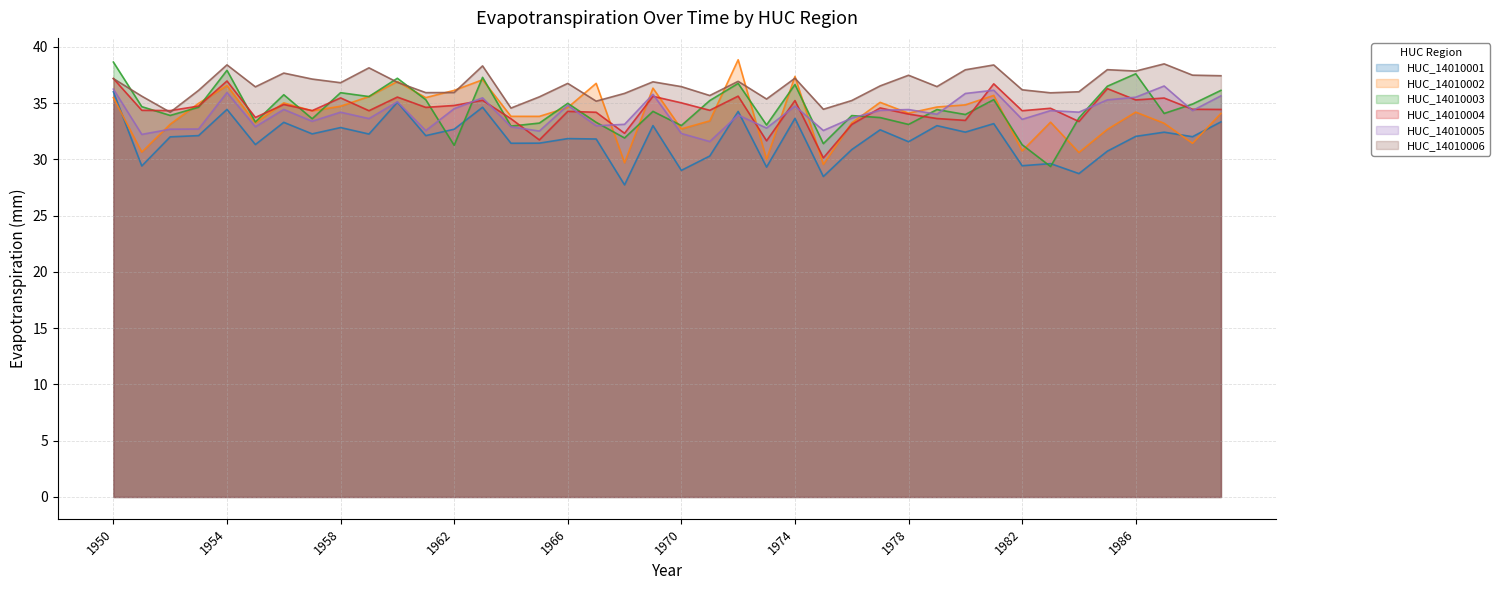

What is the total value across all series at 1952?

200.2